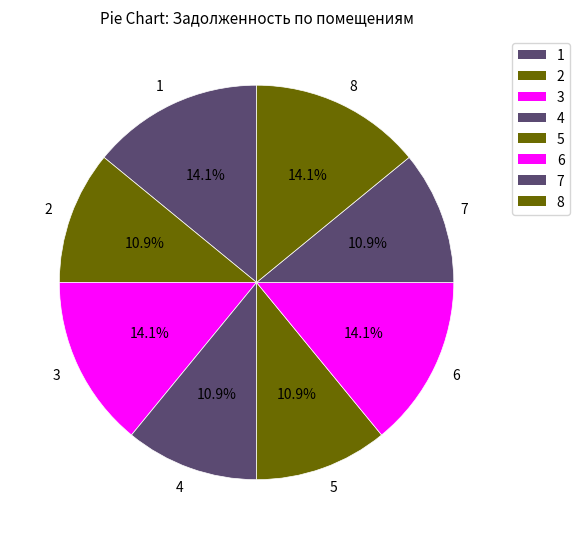

The 6 slice represents 27% of the pie. True or false?

False